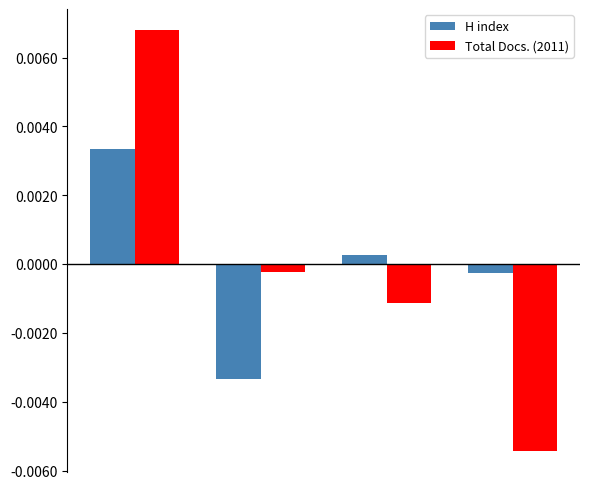

Which series has the widest spread of values?

Total Docs. (2011)